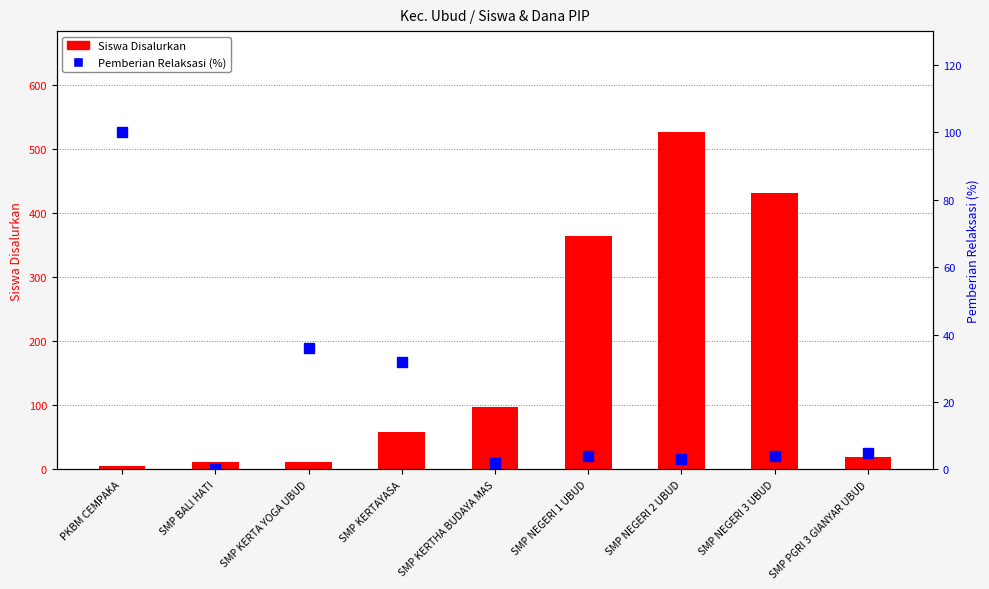

How many series are shown in this chart?

2